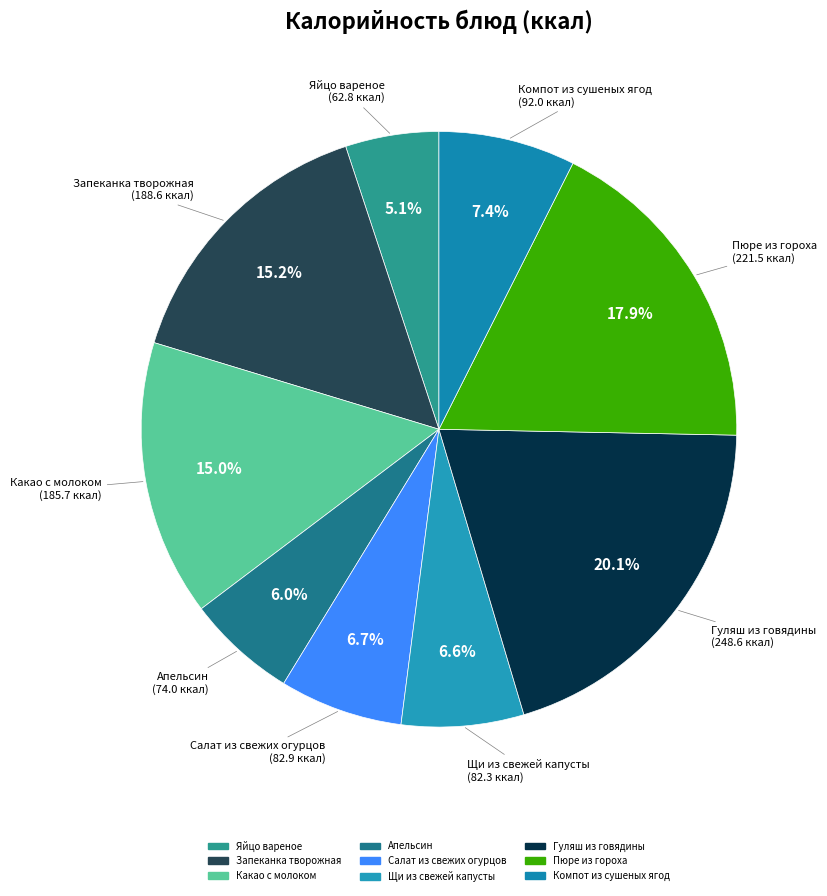

The Апельсин slice represents 1% of the pie. True or false?

False